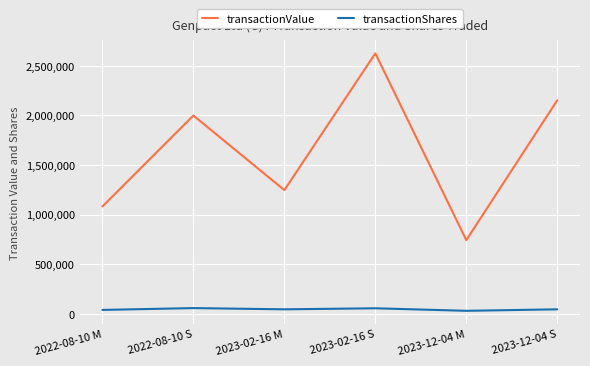

At 2022-08-10 S, list the series in order from largest to smallest.

transactionValue, transactionShares